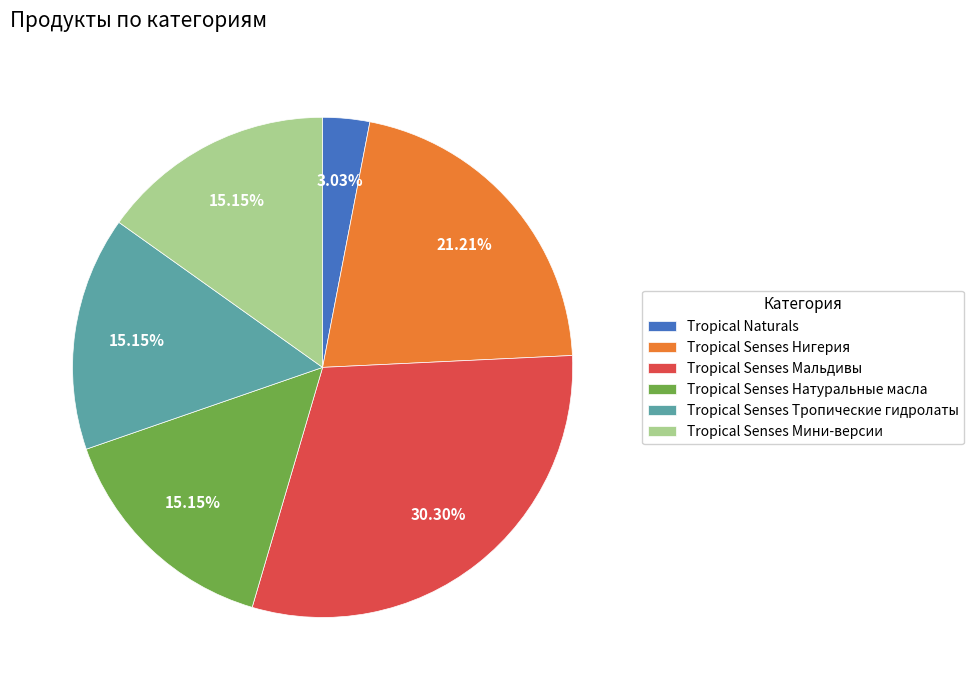

To the nearest percent, what portion does Tropical Senses Тропические гидролаты represent?

15%